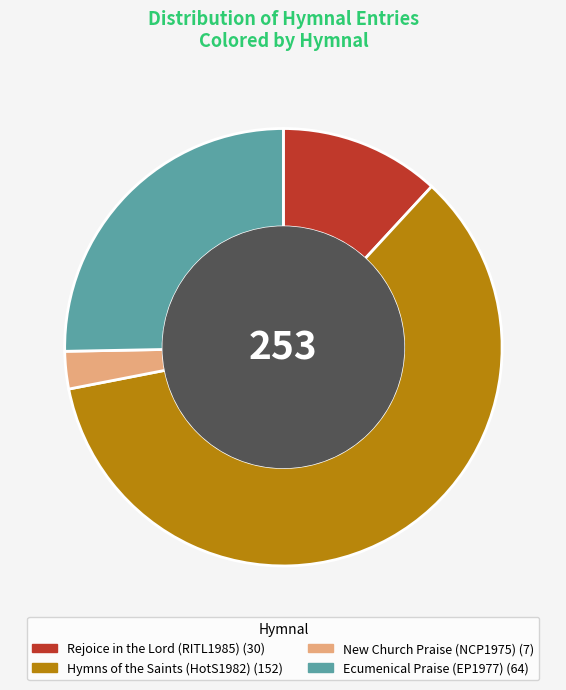

Between Ecumenical Praise (EP1977) and Rejoice in the Lord (RITL1985), which is larger?

Ecumenical Praise (EP1977)